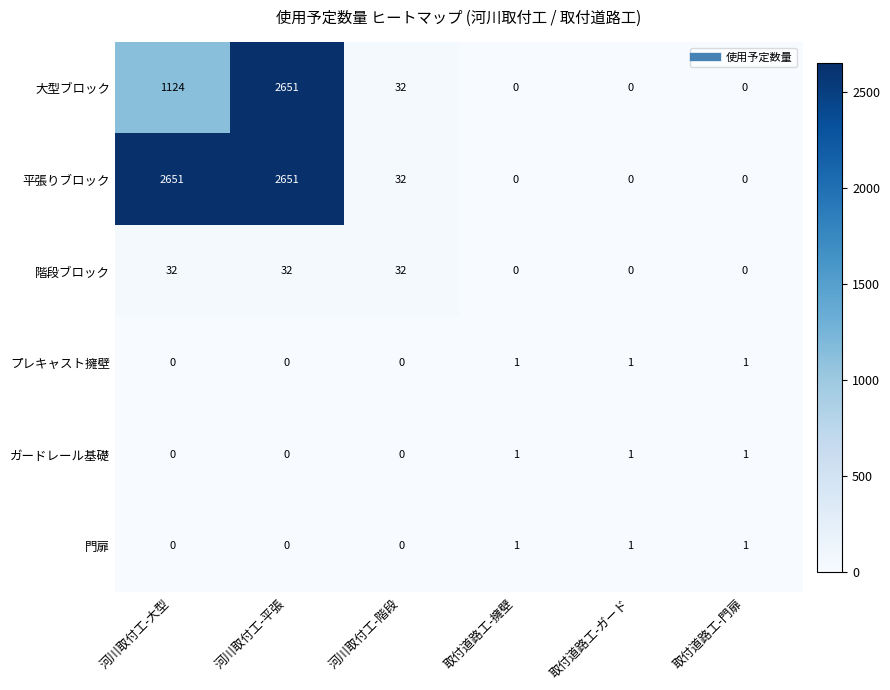

What is the maximum value shown in the chart?

2651